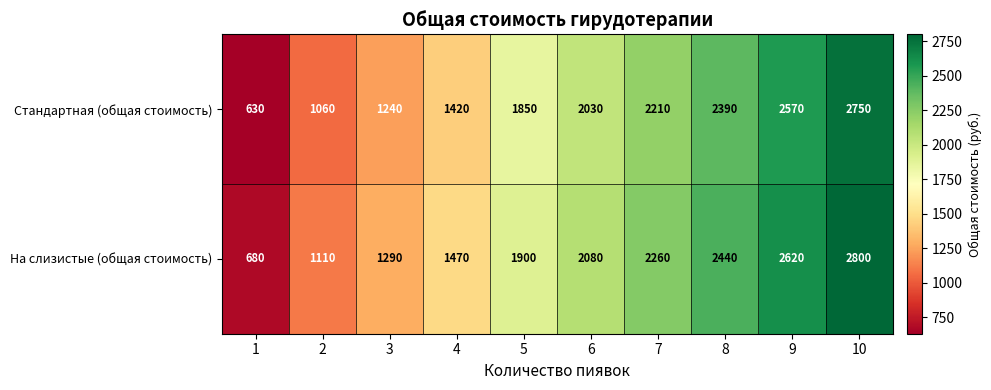

What is the difference between the highest and lowest values at 8?

50